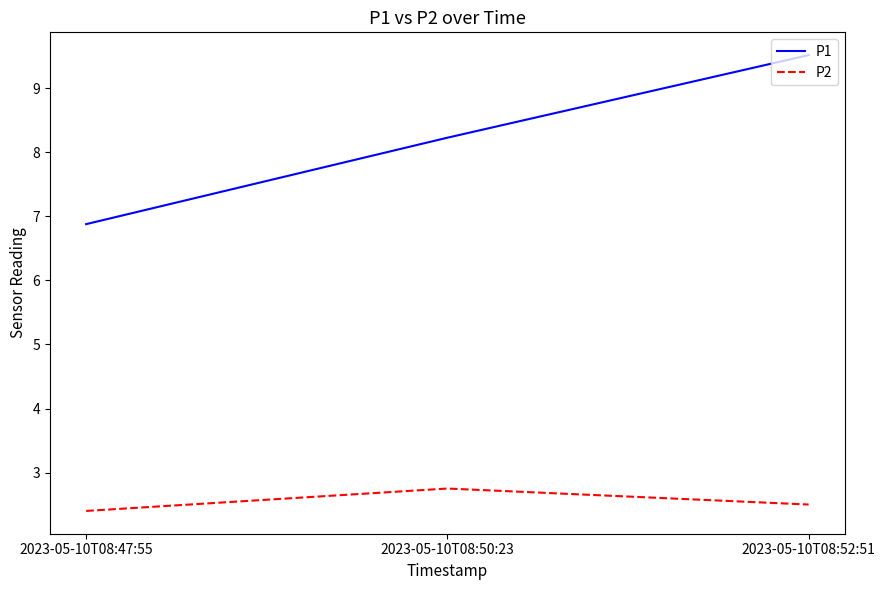

At which category is the sum across all series the highest?

2023-05-10T08:52:51